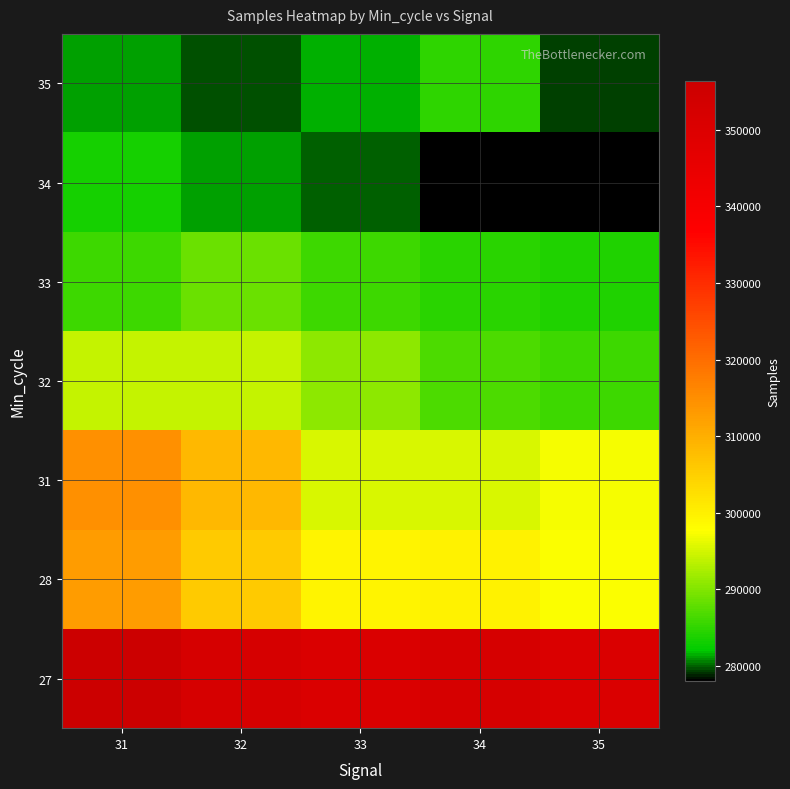

What is the spread (max minus min) of values at 33?

70703